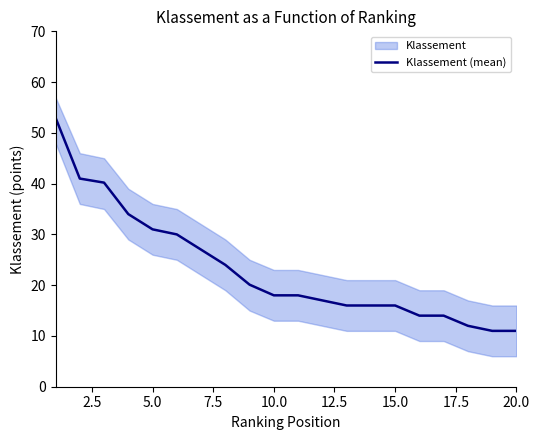

True or false: Klassement (mean) has a value of 25.7 at 15.0.

False